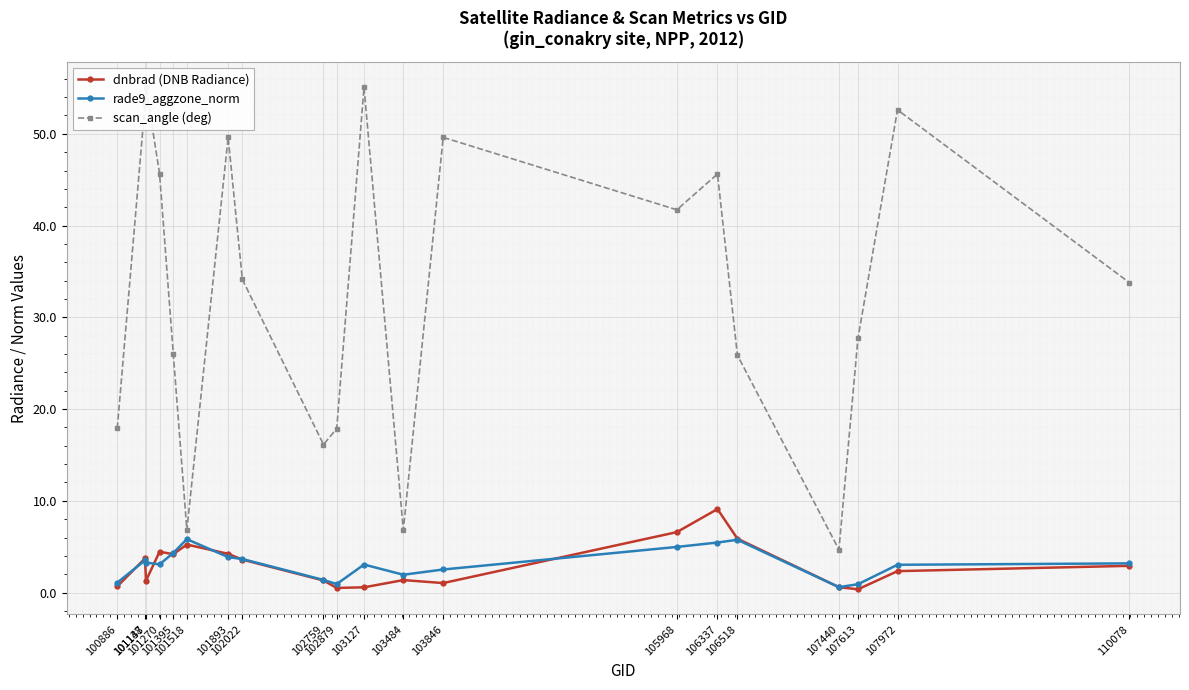

True or false: scan_angle (deg) and rade9_aggzone_norm intersect in this chart.

False